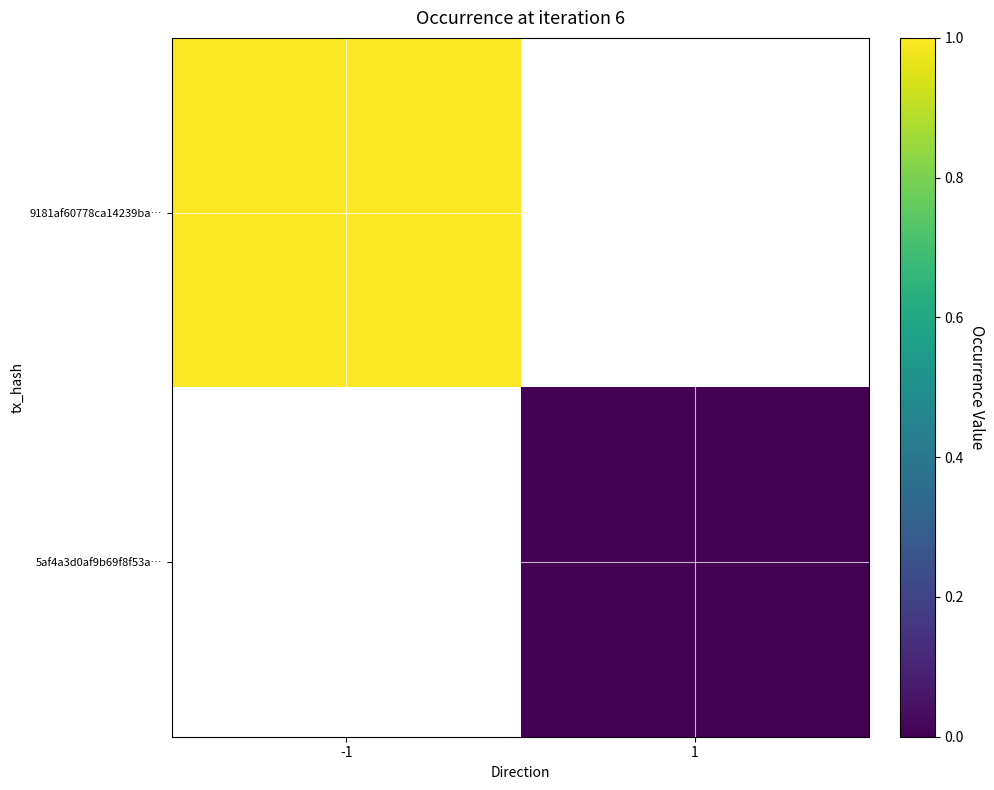

Rank the categories by 9181af60778ca14239ba… value from highest to lowest.

-1, 1